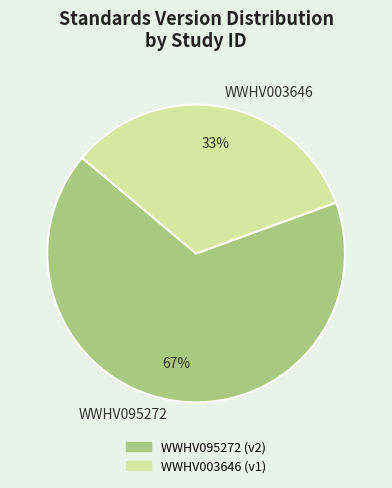

Which category has the biggest portion of the pie?

WWHV095272